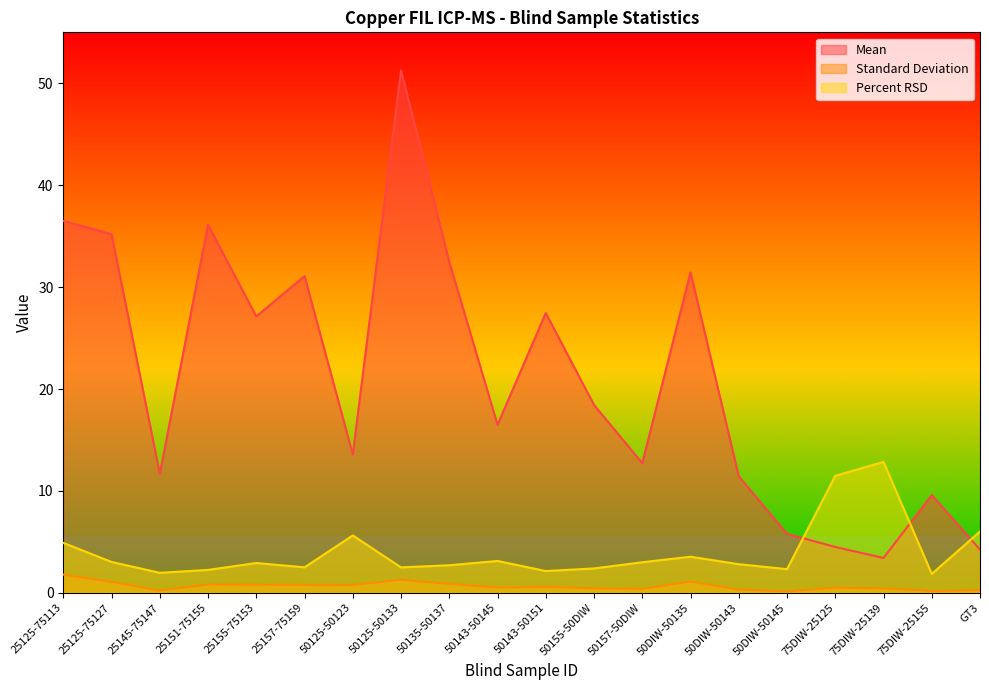

What is the maximum value shown in the chart?

51.3